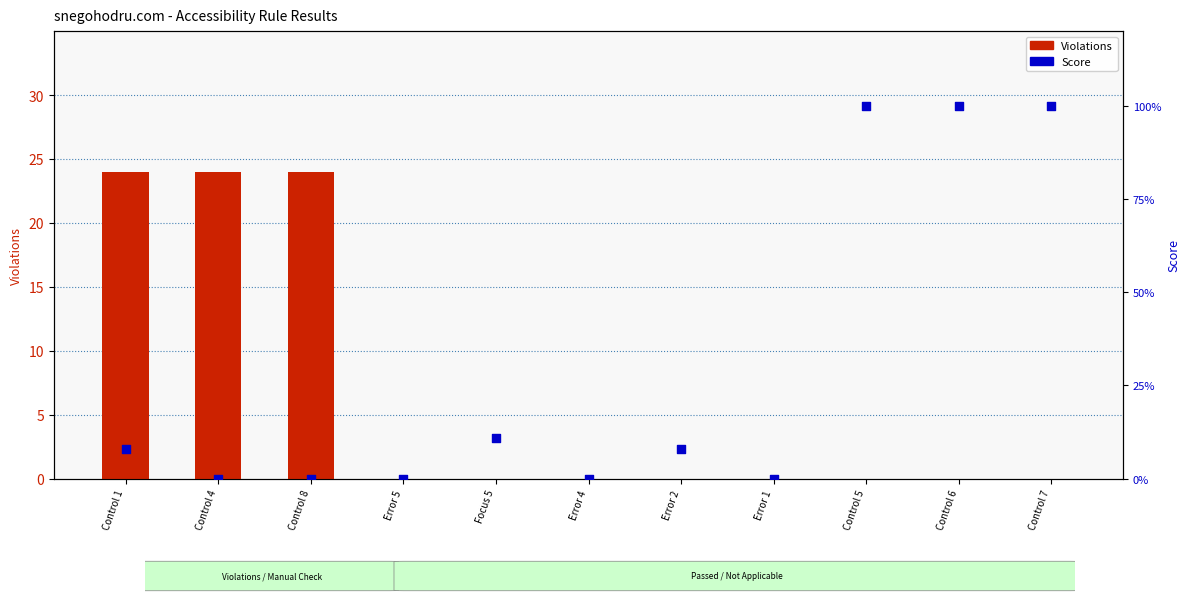

Which series reaches the minimum Y coordinate?

Violations